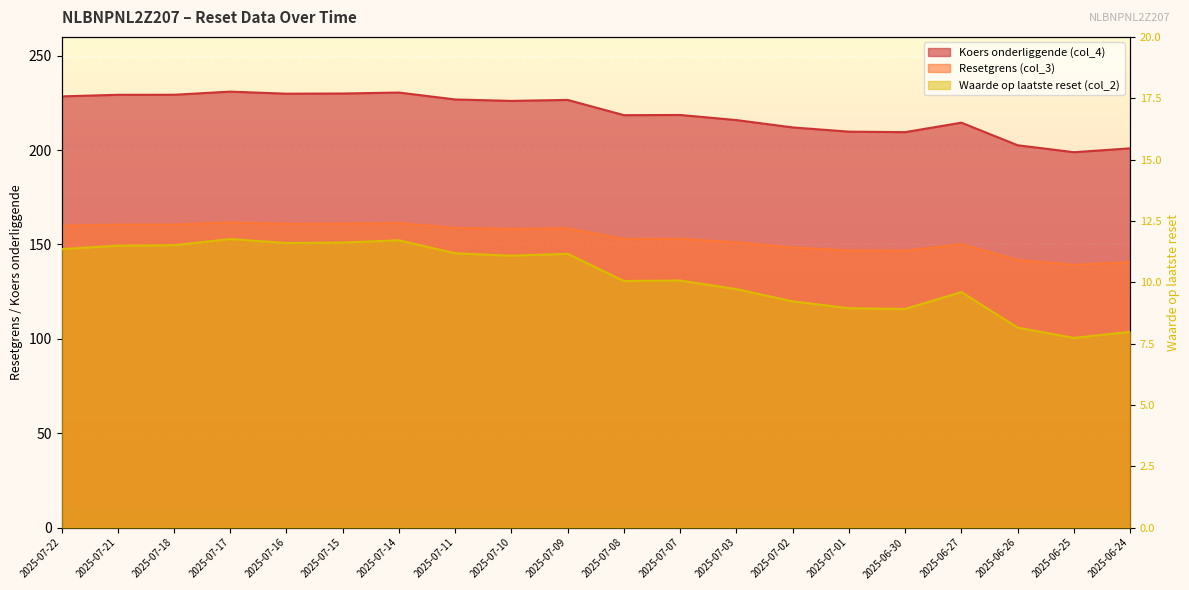

Does the chart display data point markers on the line(s)?

No